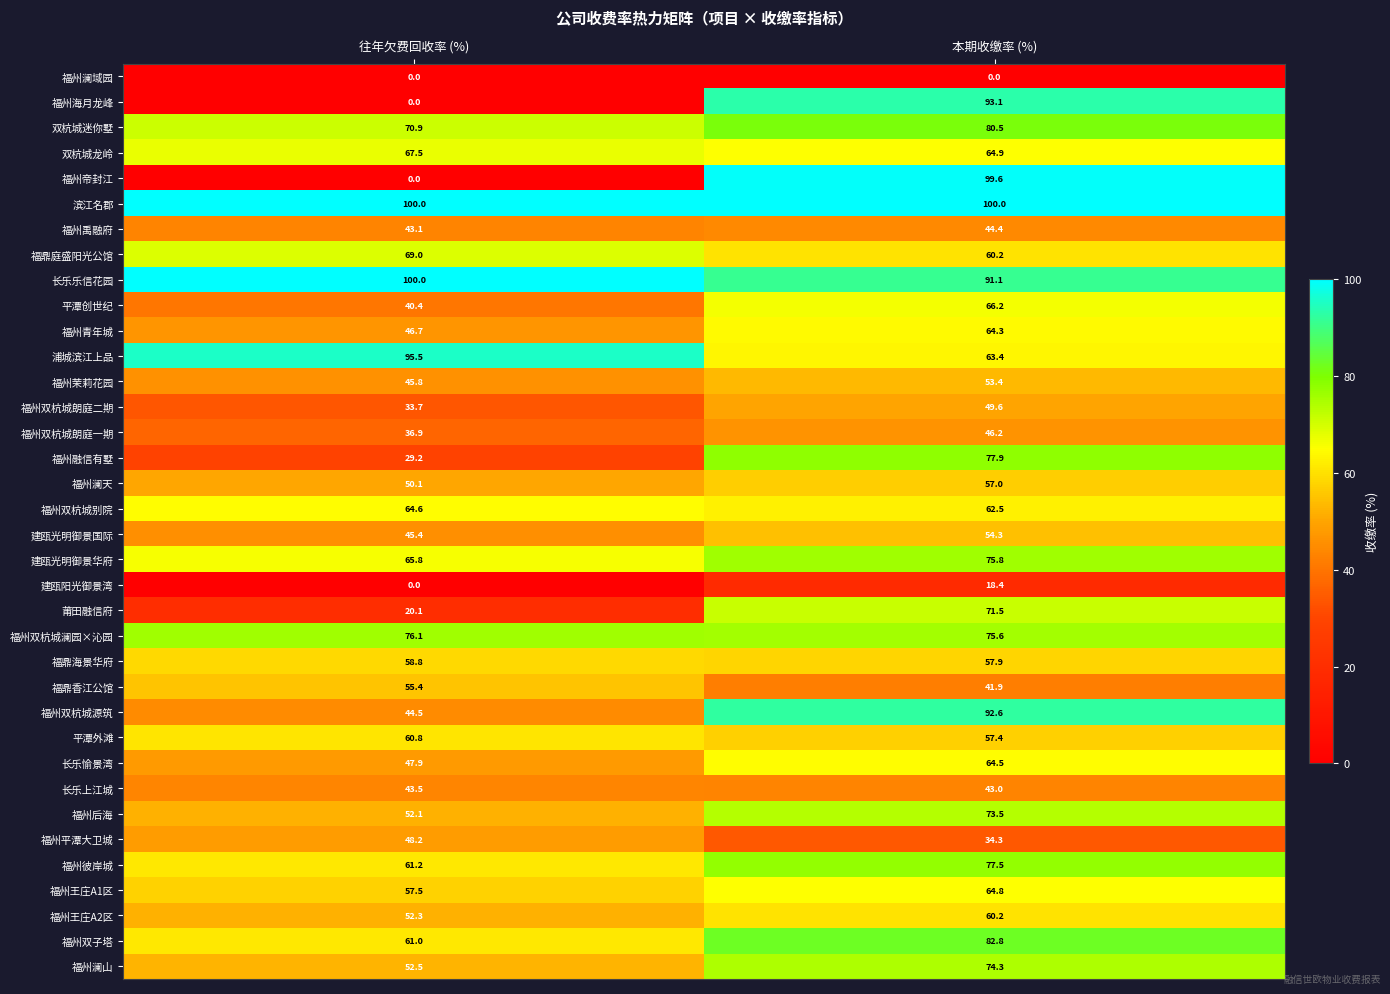

Between 往年欠费回收率 (%) and 本期收缴率 (%), which series saw the biggest shift?

福州帝封江